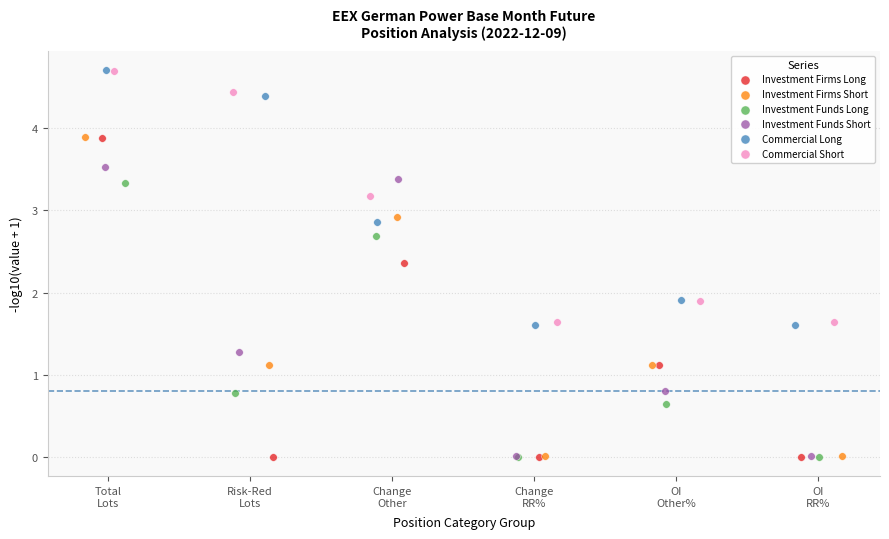

Which series has the largest Y range (max minus min)?

Investment Firms Long